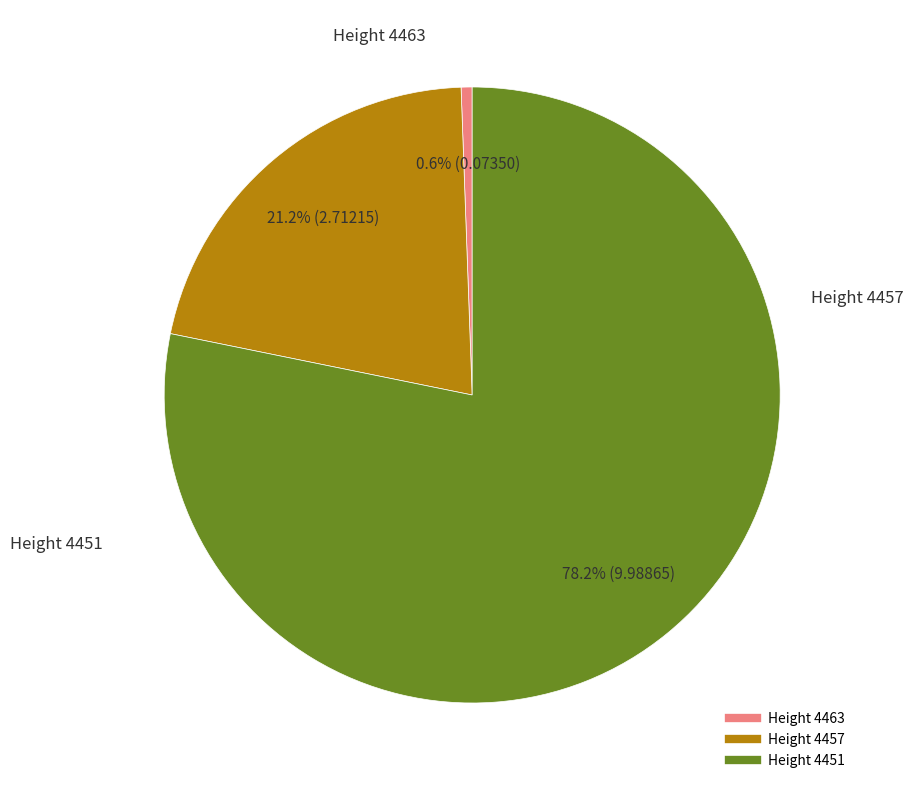

Is there a majority slice in this chart?

Yes